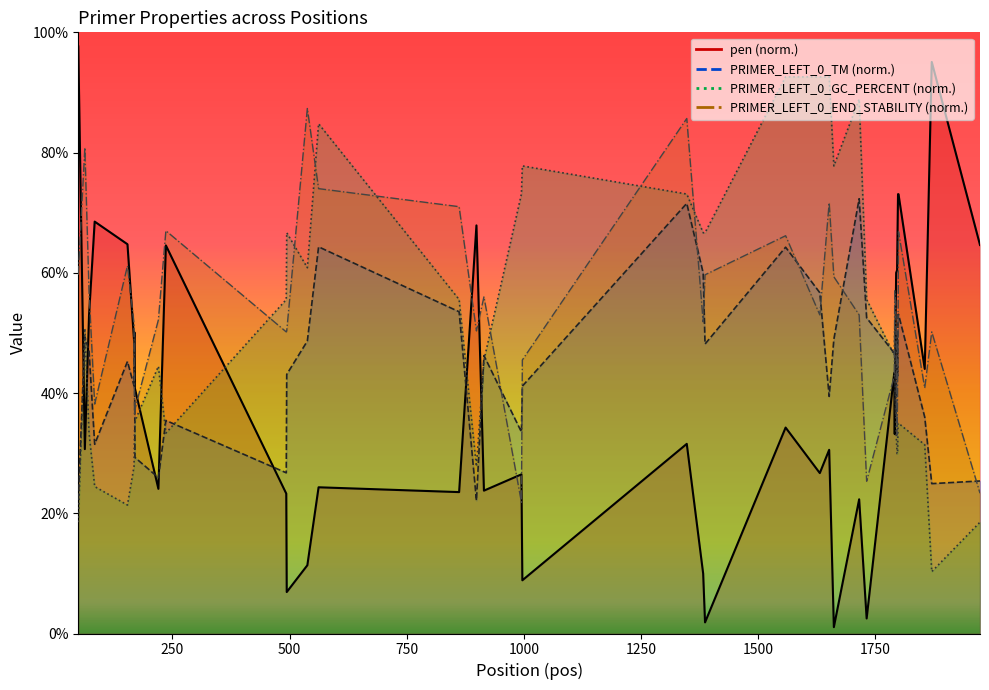

List the series in order of their overall mean, lowest first.

pen, PRIMER_LEFT_0_TM, PRIMER_LEFT_0_GC_PERCENT, PRIMER_LEFT_0_END_STABILITY